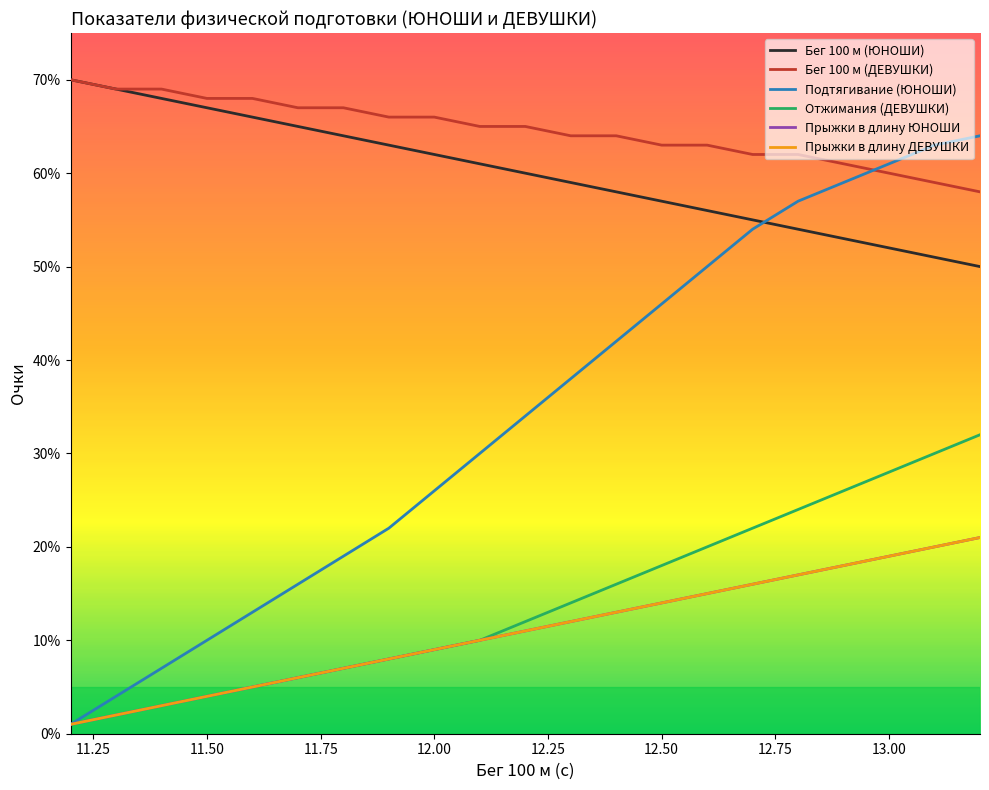

What is the difference between the maximum and minimum values in the Отжимания (ДЕВУШКИ) series?

31